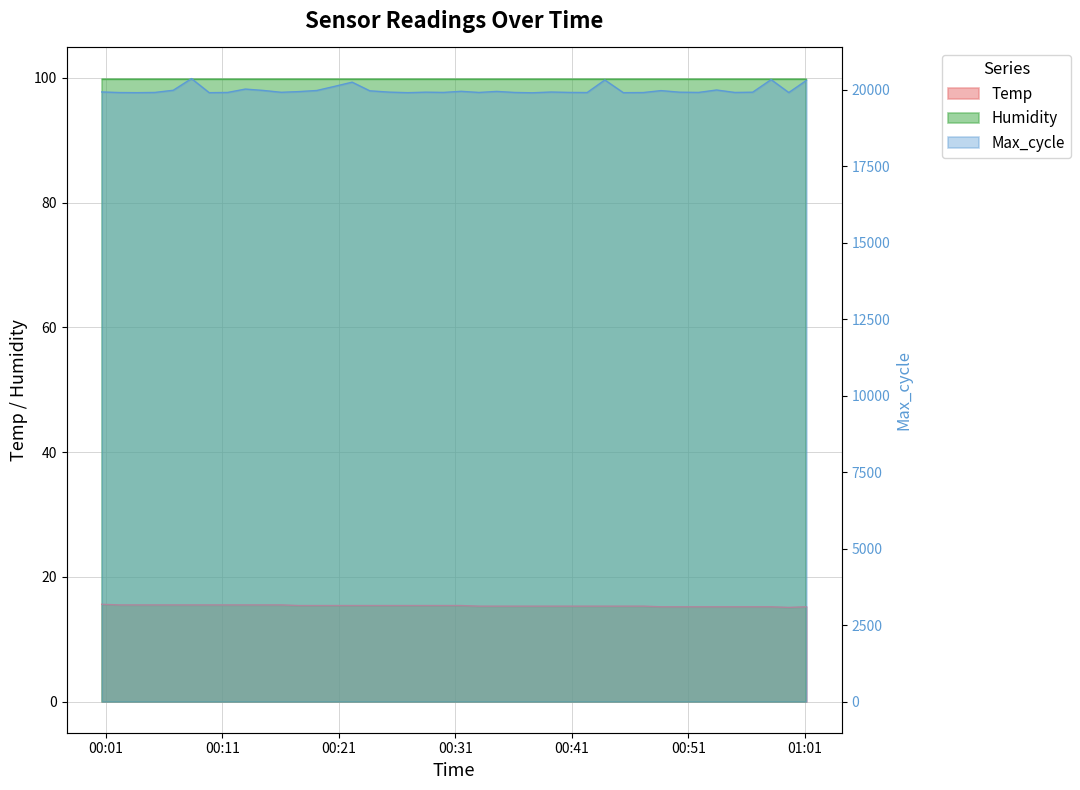

At which category does Temp reach its first local valley?

2022/06/17 00:59:37